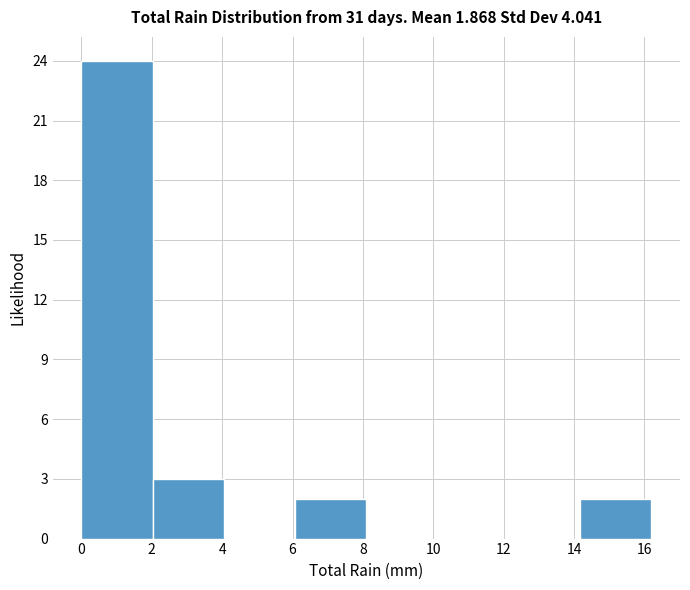

How tall is the bar that spans 14.2 to 16.2 on the x-axis? Neither the bar edges nor the heights are printed on the chart, so give them approximately, as read against the axes.

2